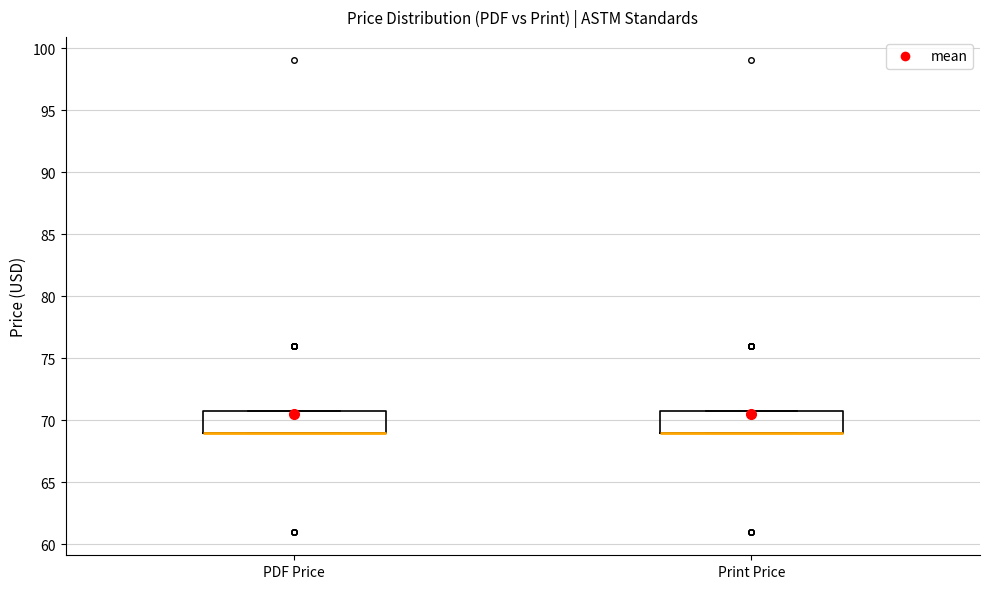

Where is the upper edge of the box for PDF Price on the y-axis? The values are not printed on the chart, so give them approximately, as read against the axis.

71